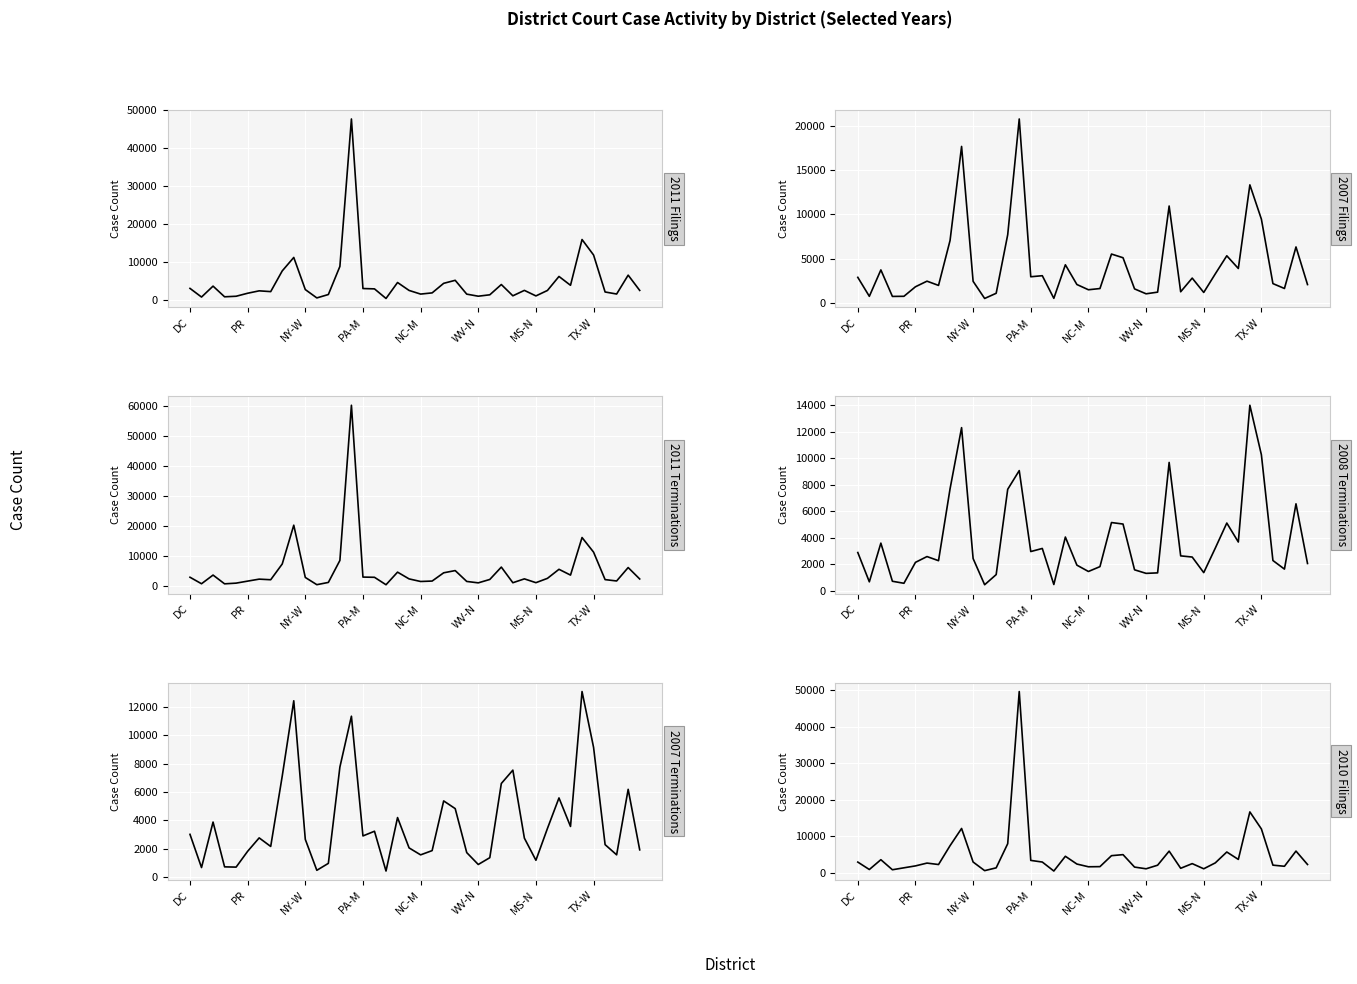

How many times do 2011fil and 2011term cross each other?

18